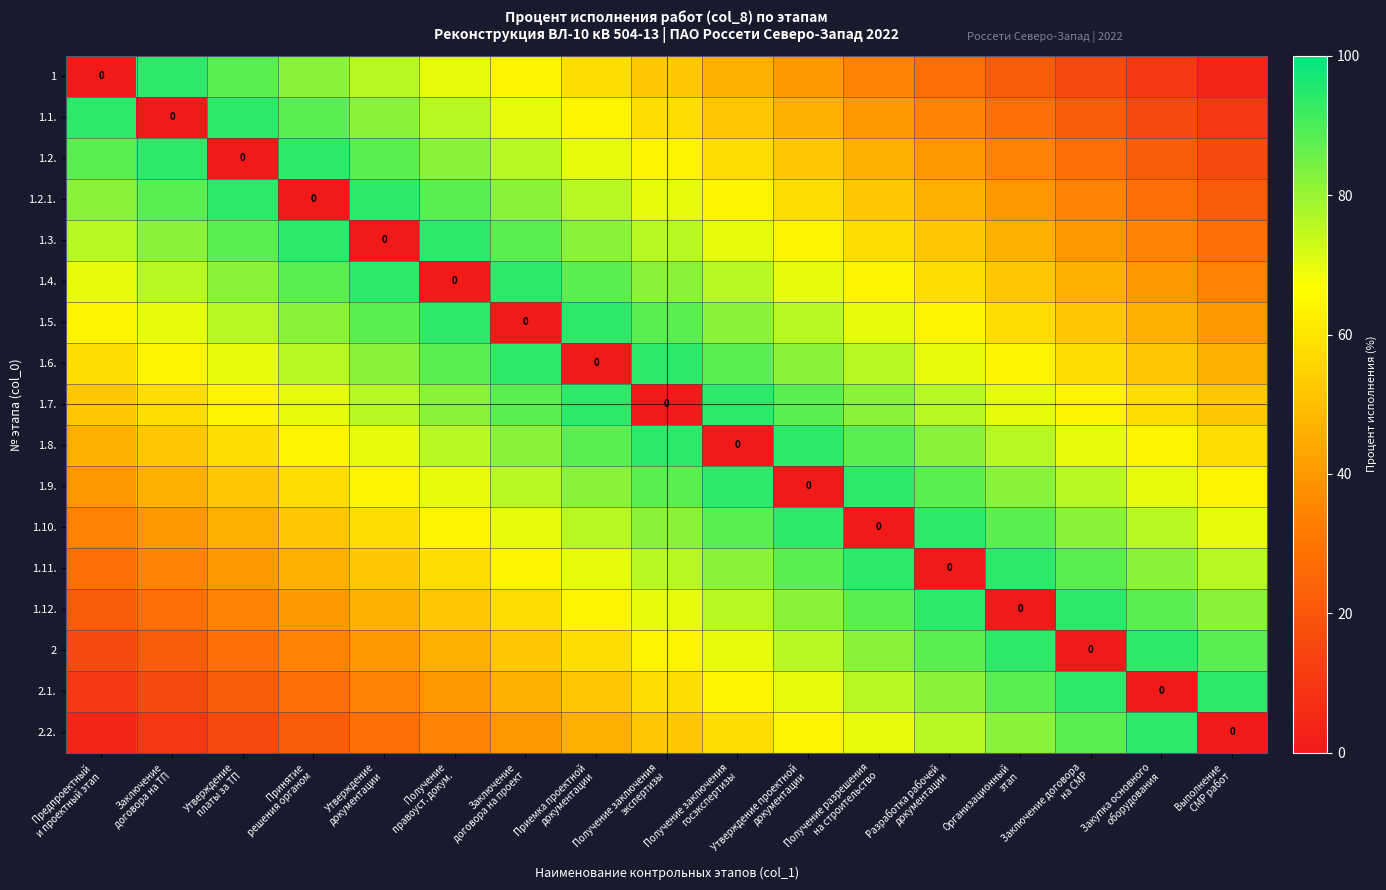

Rank the series by their maximum value, from lowest to highest.

1, 1.1., 1.2., 1.2.1., 1.3., 1.4., 1.5., 1.6., 1.7., 1.8., 1.9., 1.10., 1.11., 1.12., 2, 2.1., 2.2.